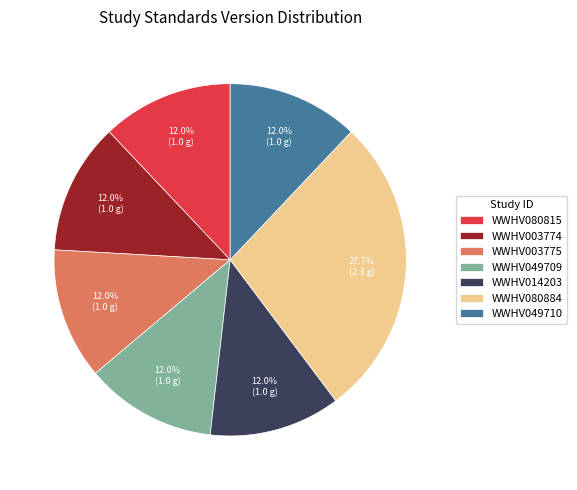

What percentage is the WWHV049710 slice, to the nearest percent?

12%